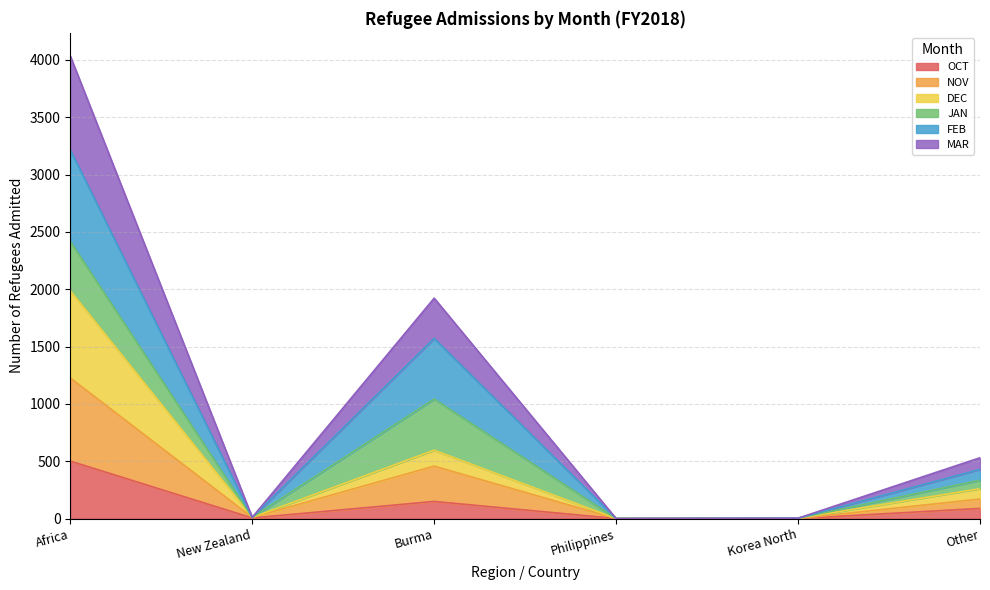

What is the greatest value displayed?

4034